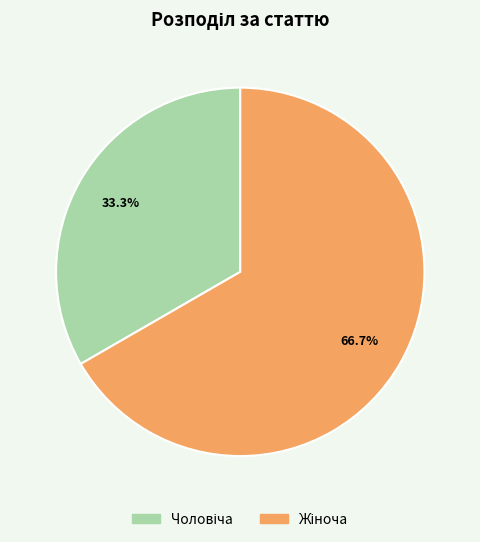

Does any single category account for the majority?

Yes